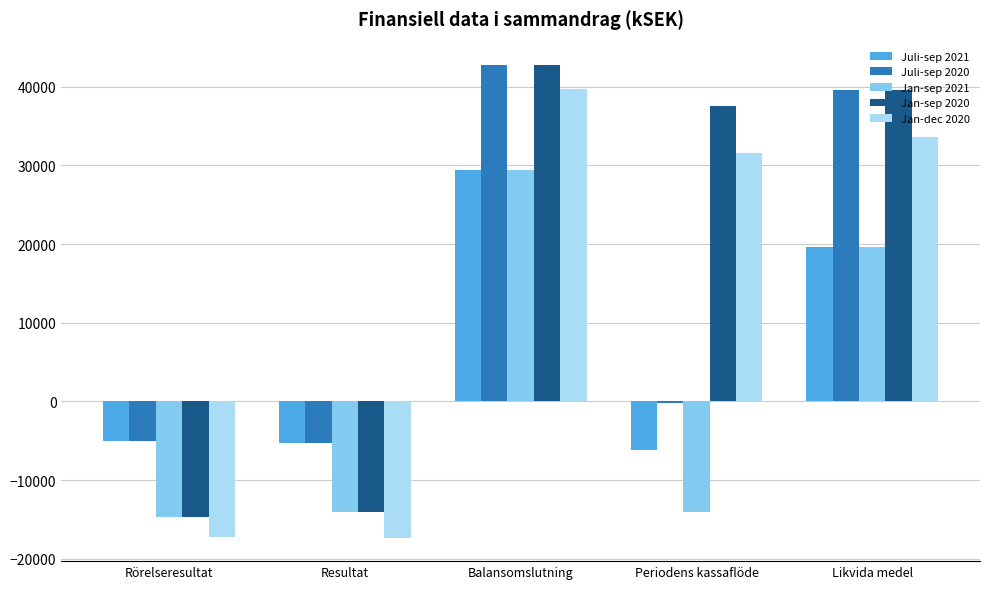

At which label does Juli-sep 2020 reach its peak?

Balansomslutning